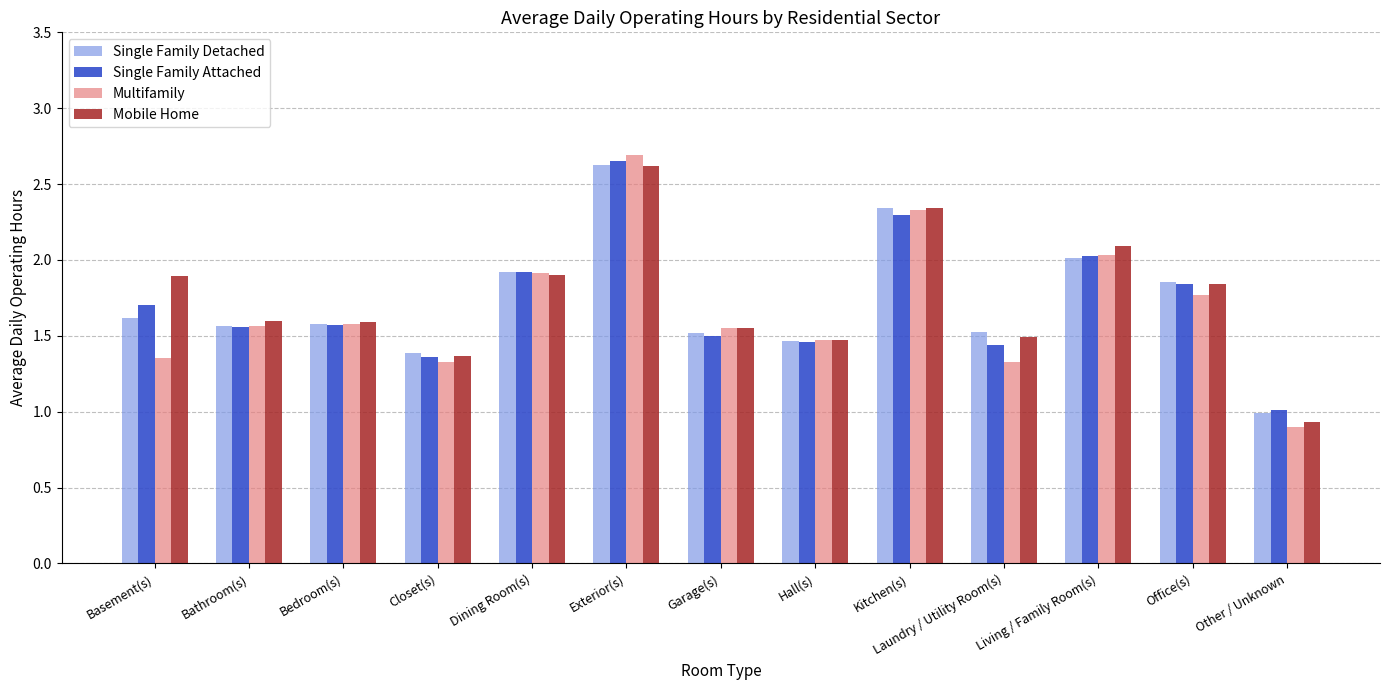

Is the value of Mobile Home at Bathroom(s) greater than the value of Multifamily at Basement(s)?

Yes